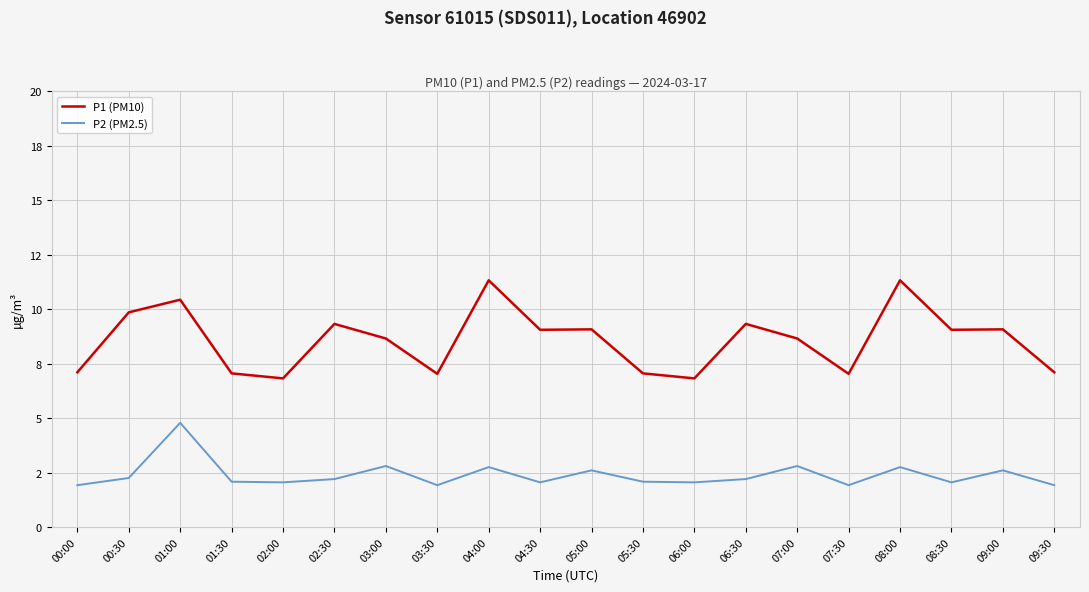

Is this an area chart (filled region under the line)?

No